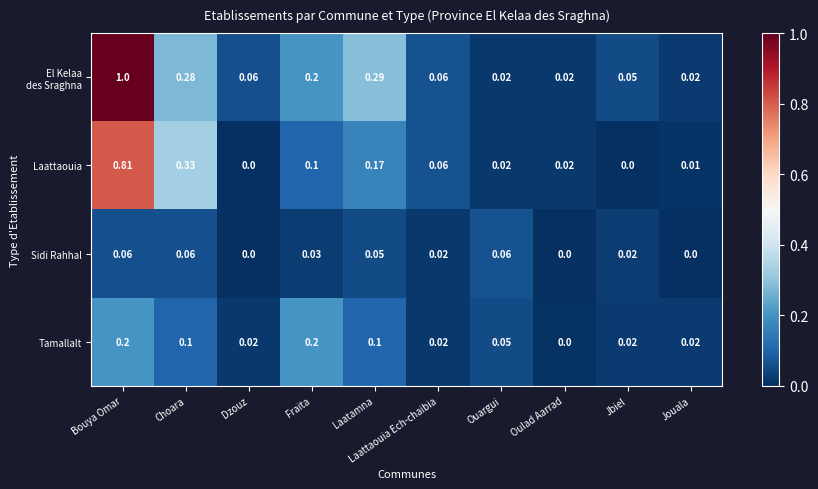

At which category is the sum across all series the highest?

Bouya Omar